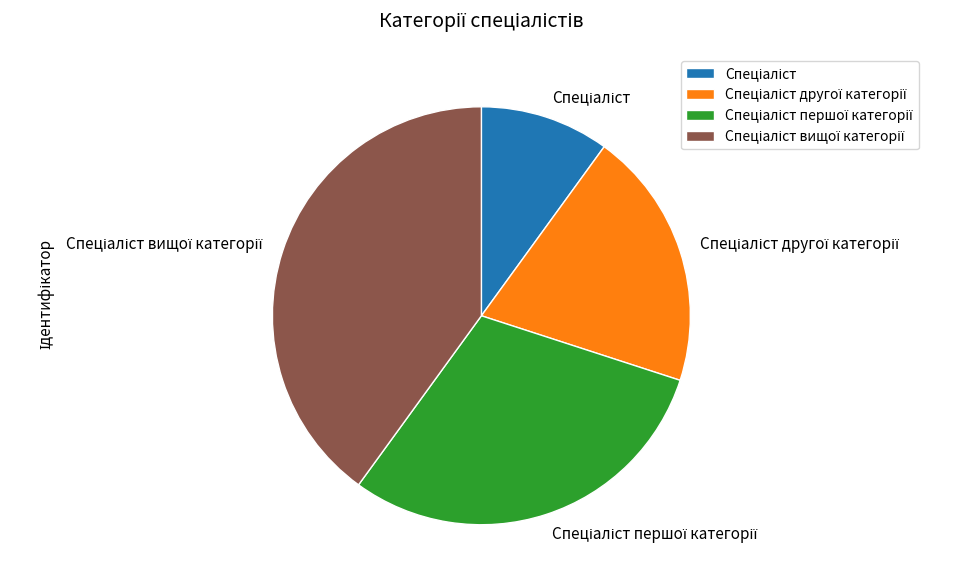

Does any single category account for the majority?

No